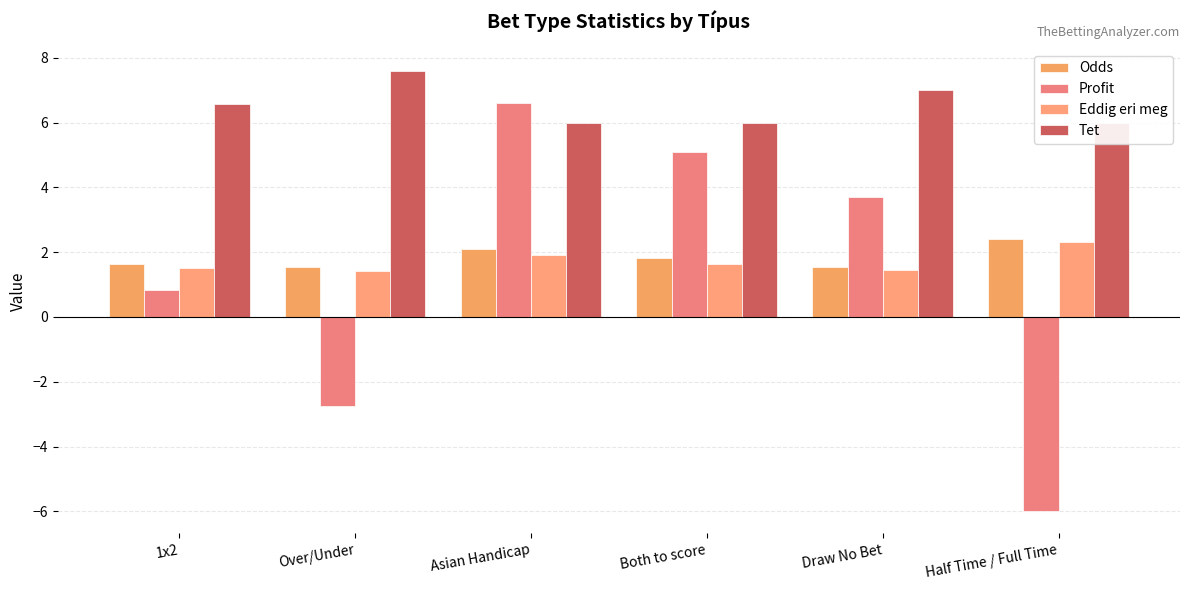

Reading right to left, what are all the values shown in this chart?

Odds: 2.4	1.5	1.8	2.1	1.6	1.6
Profit: -6.0	3.7	5.1	6.6	-2.7	0.8
Eddig eri meg: 2.3	1.4	1.6	1.9	1.4	1.5
Tet: 6.0	7.0	6.0	6.0	7.6	6.6